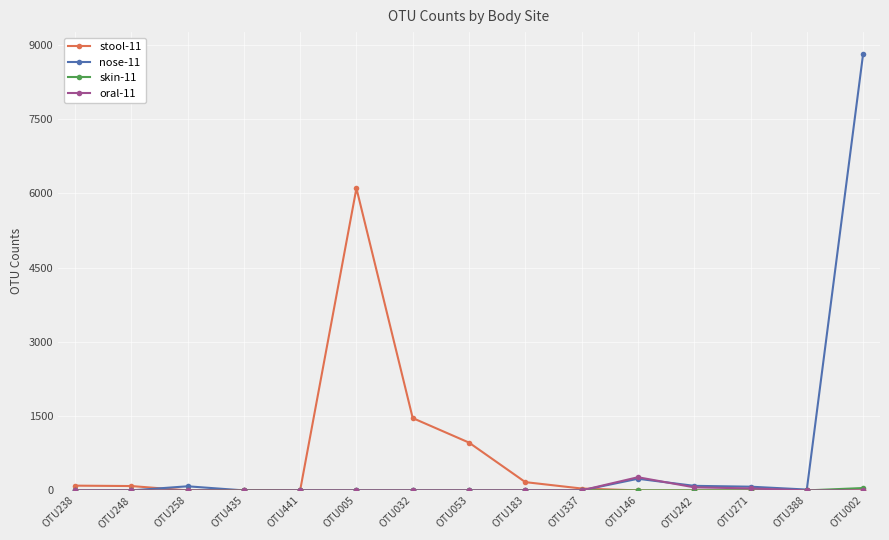

What is the label of the 3rd point from the left?

OTU258